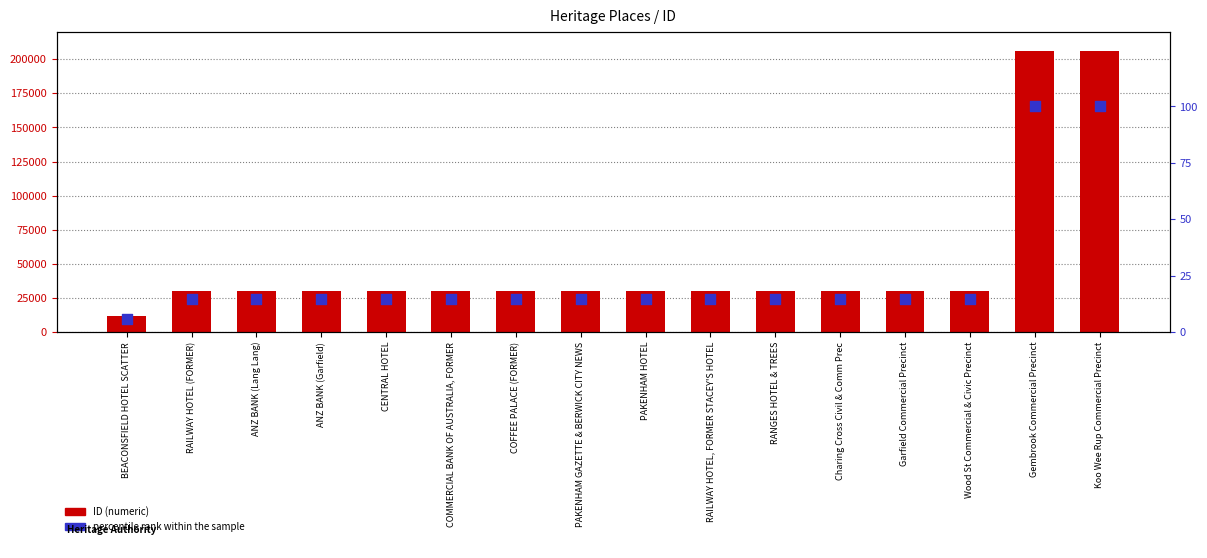

At which category is the sum across all series the highest?

Koo Wee Rup Commercial Precinct